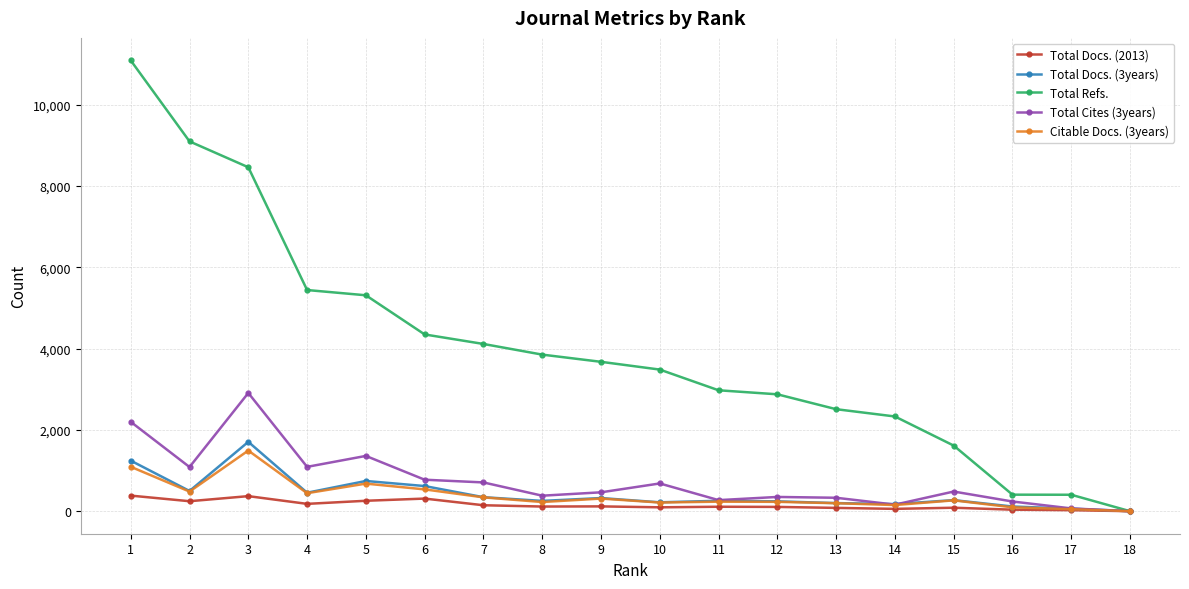

Which series has the largest total across all categories?

Total Refs.